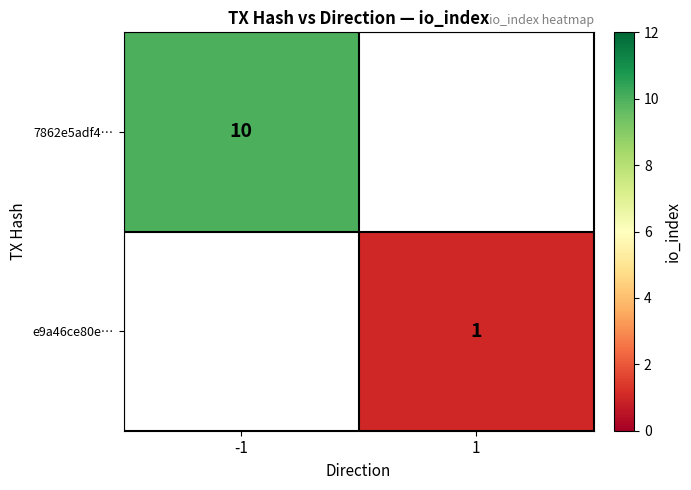

Is it true that 7862e5adf4… equals 3 at -1?

False